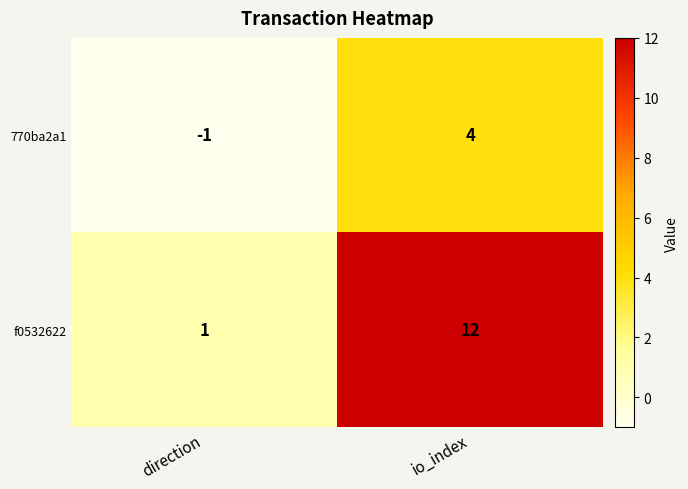

What is the greatest value displayed?

12